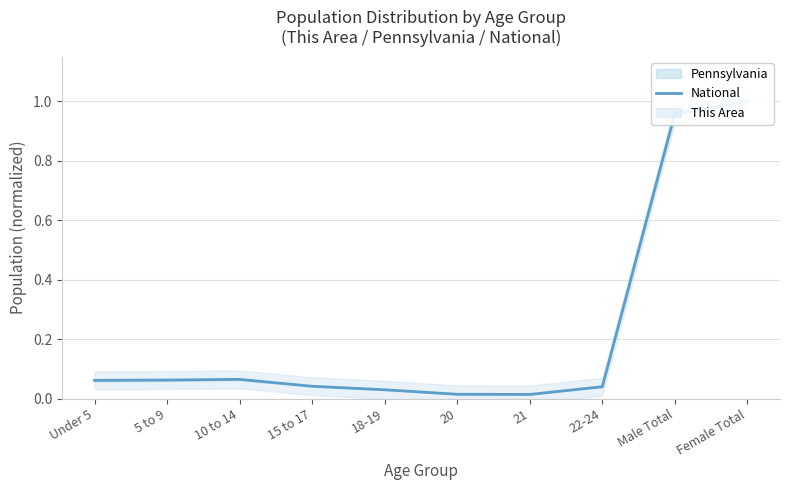

Which has a higher value, 18-19 or 22-24?

22-24